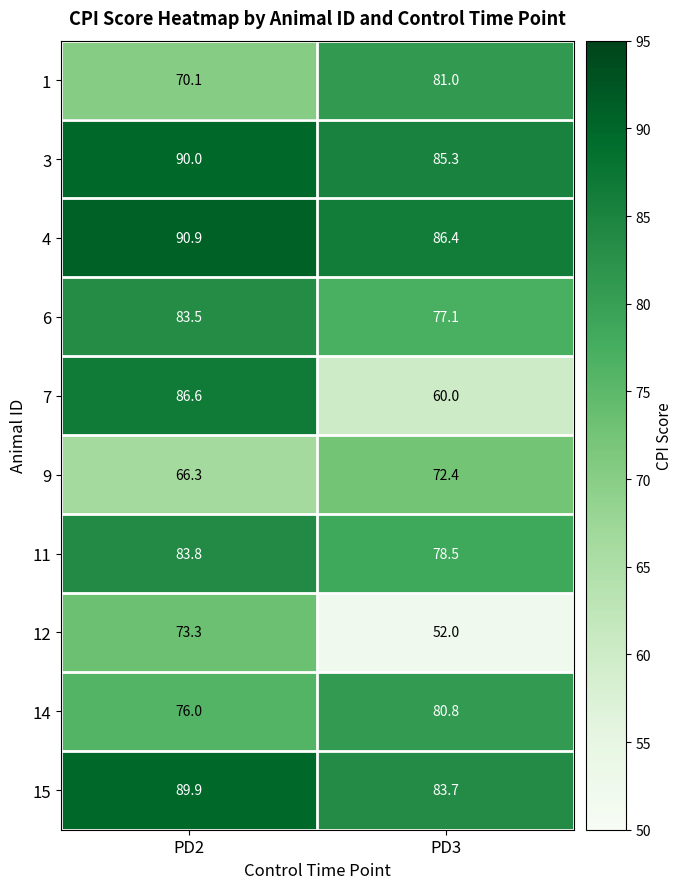

What is the sum of all 15 values?

173.6